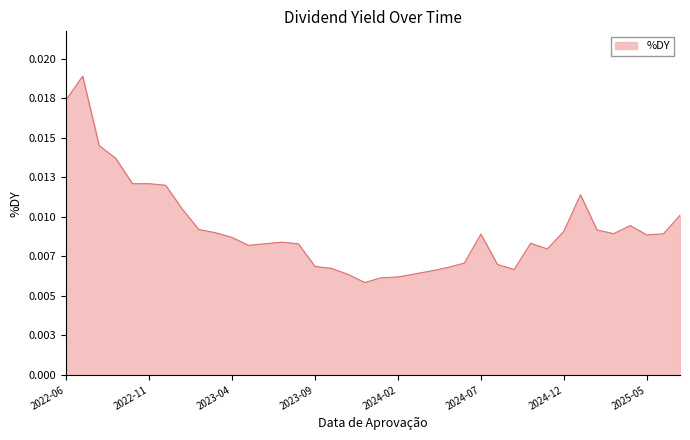

What is the sum of all values?

0.4